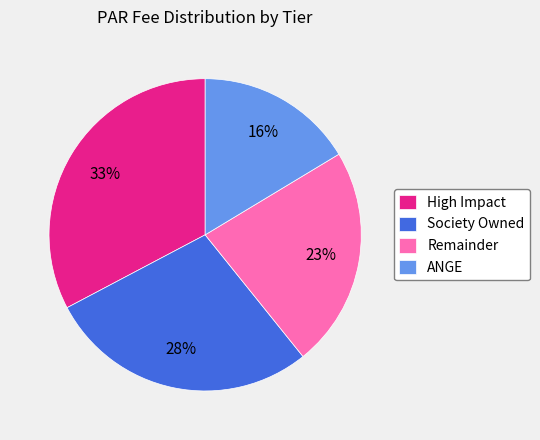

Do High Impact and Society Owned together represent more than half of the pie?

Yes